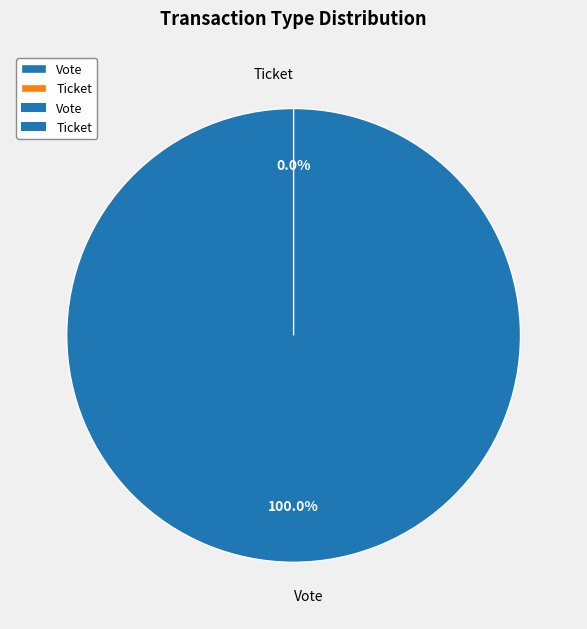

What portion of the pie excludes Ticket?

100.0%